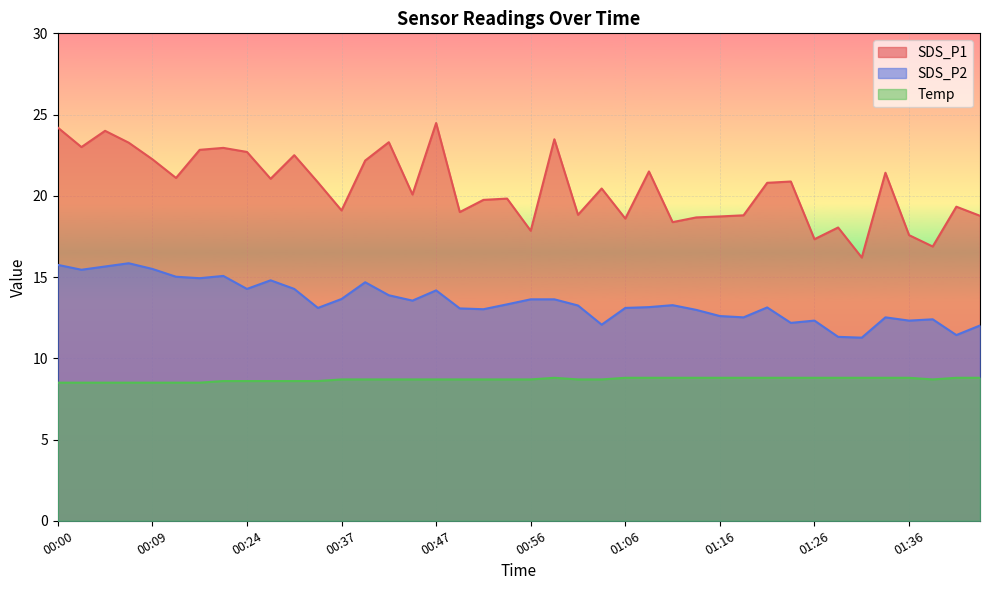

At which category does the chart reach its peak across all series?

00:47